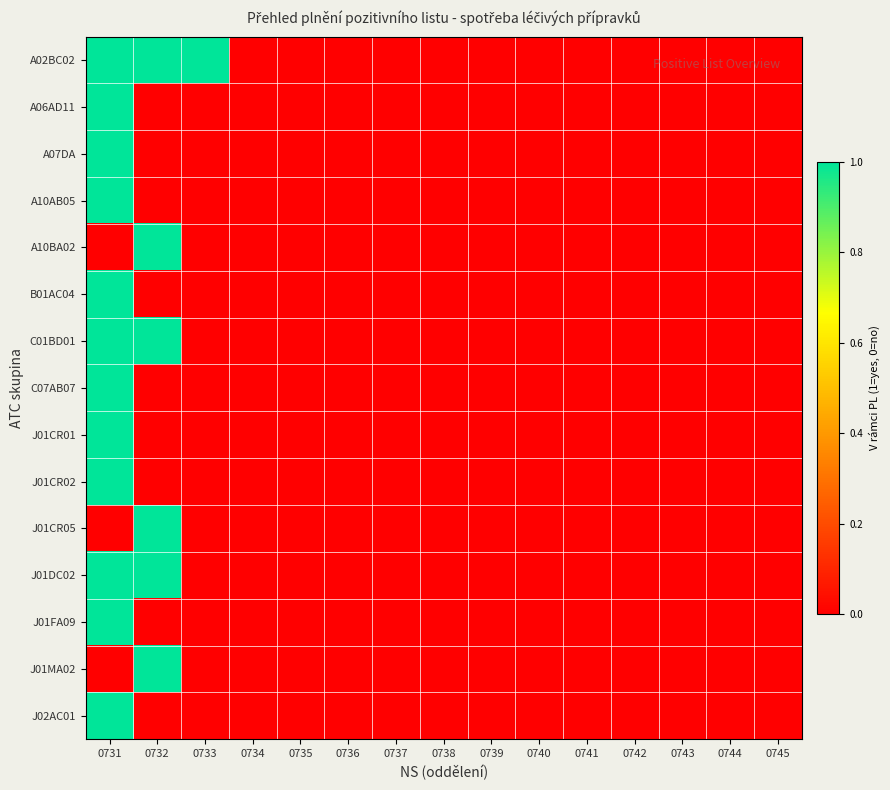

Reading right to left, list all the values displayed in this chart.

A02BC02: 0745=0	0744=0	0743=0	0742=0	0741=0	0740=0	0739=0	0738=0	0737=0	0736=0	0735=0	0734=0	0733=1	0732=1	0731=1
A06AD11: 0745=0	0744=0	0743=0	0742=0	0741=0	0740=0	0739=0	0738=0	0737=0	0736=0	0735=0	0734=0	0733=0	0732=0	0731=1
A07DA: 0745=0	0744=0	0743=0	0742=0	0741=0	0740=0	0739=0	0738=0	0737=0	0736=0	0735=0	0734=0	0733=0	0732=0	0731=1
A10AB05: 0745=0	0744=0	0743=0	0742=0	0741=0	0740=0	0739=0	0738=0	0737=0	0736=0	0735=0	0734=0	0733=0	0732=0	0731=1
A10BA02: 0745=0	0744=0	0743=0	0742=0	0741=0	0740=0	0739=0	0738=0	0737=0	0736=0	0735=0	0734=0	0733=0	0732=1	0731=0
B01AC04: 0745=0	0744=0	0743=0	0742=0	0741=0	0740=0	0739=0	0738=0	0737=0	0736=0	0735=0	0734=0	0733=0	0732=0	0731=1
C01BD01: 0745=0	0744=0	0743=0	0742=0	0741=0	0740=0	0739=0	0738=0	0737=0	0736=0	0735=0	0734=0	0733=0	0732=1	0731=1
C07AB07: 0745=0	0744=0	0743=0	0742=0	0741=0	0740=0	0739=0	0738=0	0737=0	0736=0	0735=0	0734=0	0733=0	0732=0	0731=1
J01CR01: 0745=0	0744=0	0743=0	0742=0	0741=0	0740=0	0739=0	0738=0	0737=0	0736=0	0735=0	0734=0	0733=0	0732=0	0731=1
J01CR02: 0745=0	0744=0	0743=0	0742=0	0741=0	0740=0	0739=0	0738=0	0737=0	0736=0	0735=0	0734=0	0733=0	0732=0	0731=1
J01CR05: 0745=0	0744=0	0743=0	0742=0	0741=0	0740=0	0739=0	0738=0	0737=0	0736=0	0735=0	0734=0	0733=0	0732=1	0731=0
J01DC02: 0745=0	0744=0	0743=0	0742=0	0741=0	0740=0	0739=0	0738=0	0737=0	0736=0	0735=0	0734=0	0733=0	0732=1	0731=1
J01FA09: 0745=0	0744=0	0743=0	0742=0	0741=0	0740=0	0739=0	0738=0	0737=0	0736=0	0735=0	0734=0	0733=0	0732=0	0731=1
J01MA02: 0745=0	0744=0	0743=0	0742=0	0741=0	0740=0	0739=0	0738=0	0737=0	0736=0	0735=0	0734=0	0733=0	0732=1	0731=0
J02AC01: 0745=0	0744=0	0743=0	0742=0	0741=0	0740=0	0739=0	0738=0	0737=0	0736=0	0735=0	0734=0	0733=0	0732=0	0731=1